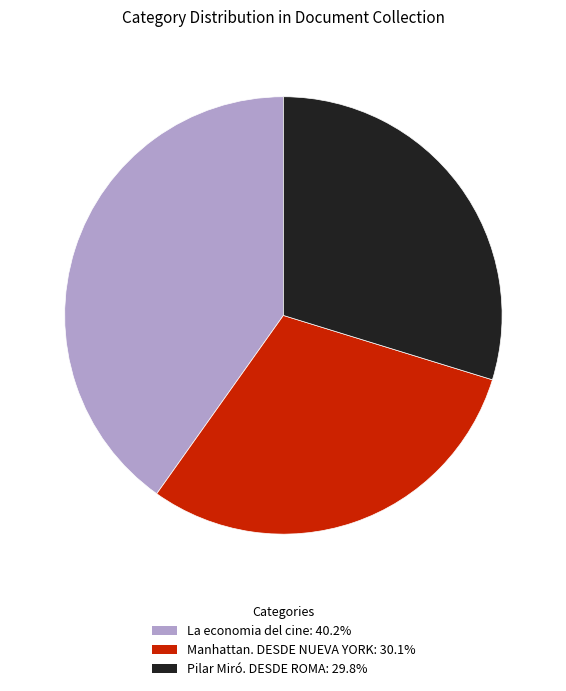

How many slices are in this pie chart?

3